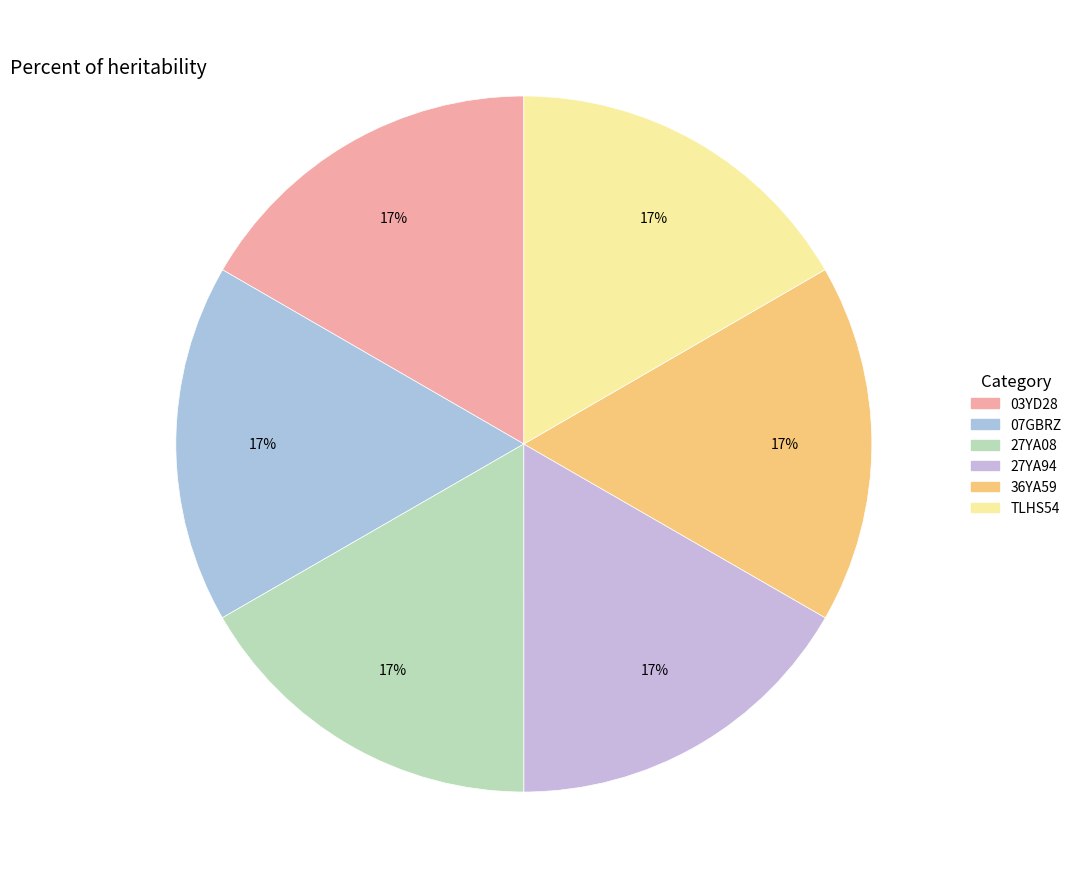

True or false: 07GBRZ accounts for 17% of the total.

True